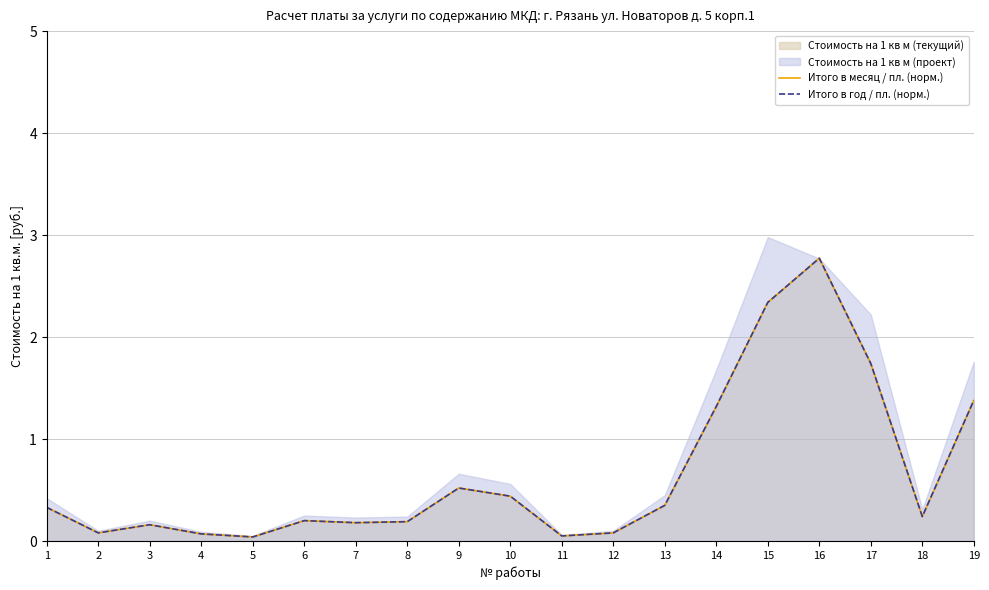

Is the value of Итого в месяц / пл. (норм.) at 14 greater than the value of Итого в год / пл. (норм.) at 16?

No